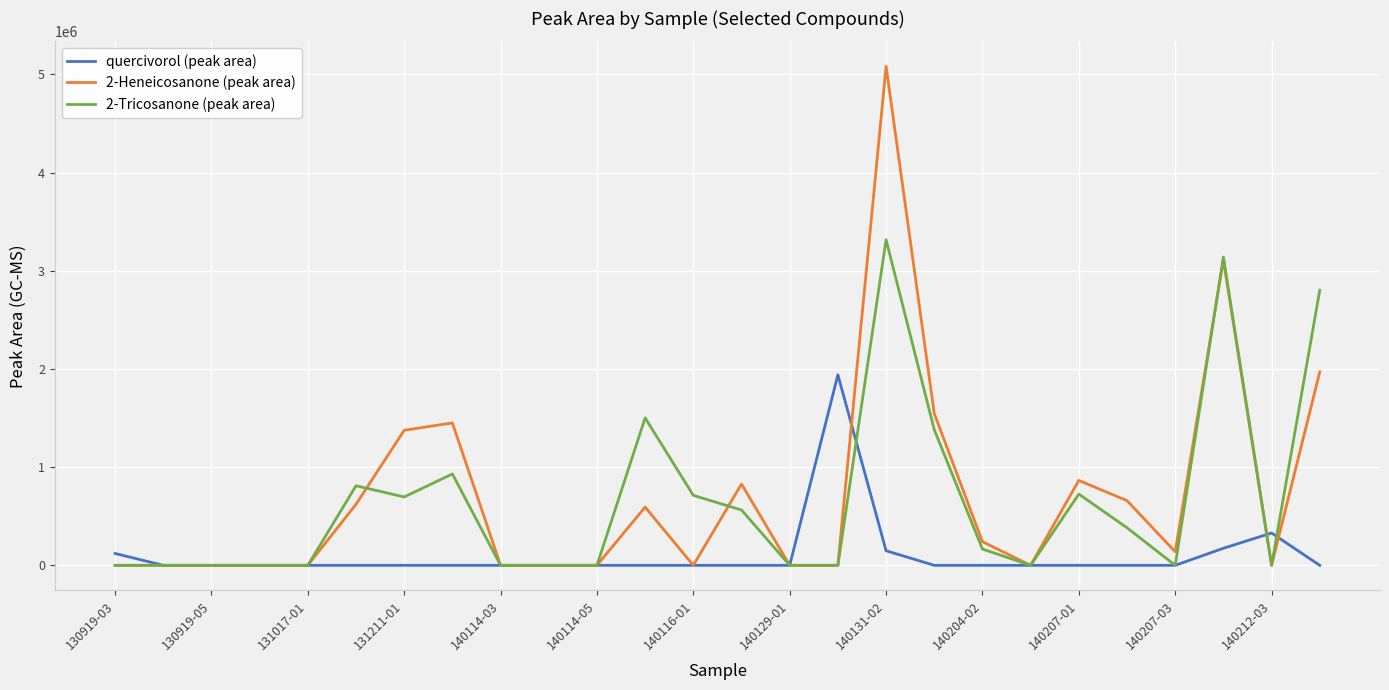

Rank the series by their maximum value, from highest to lowest.

2-Heneicosanone (peak area), 2-Tricosanone (peak area), quercivorol (peak area)